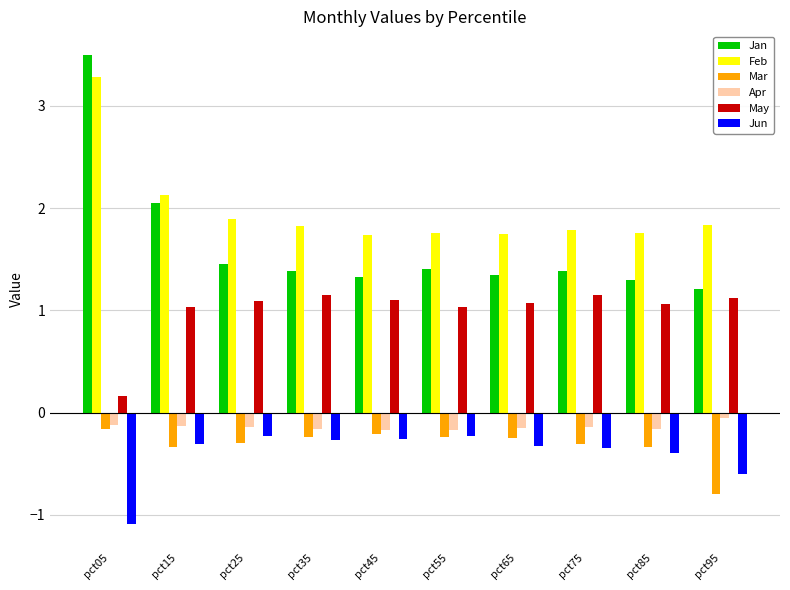

Which series has the widest spread of values?

Jan